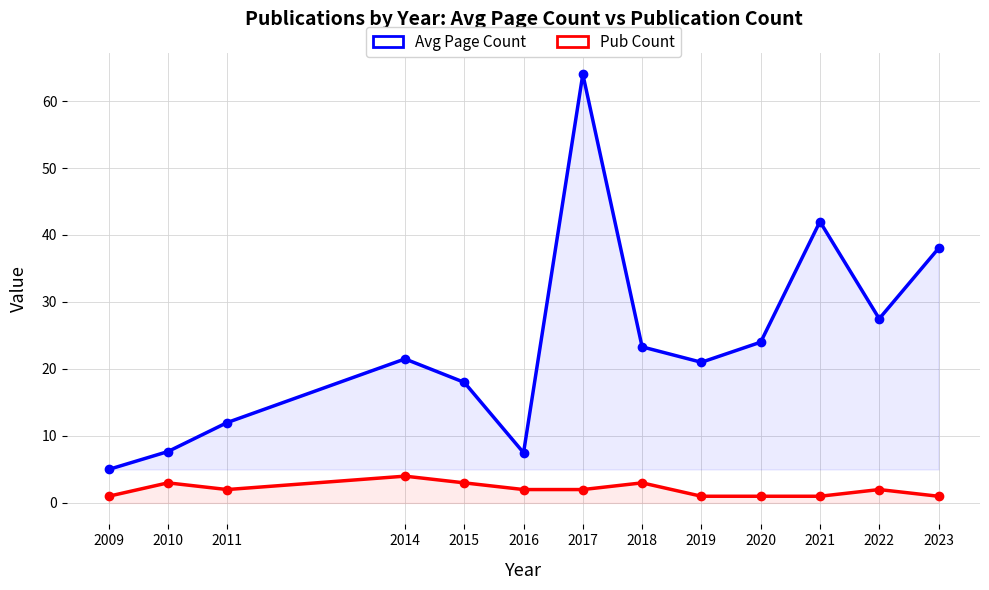

List the labels in order of Avg Page Count value, largest first.

2017, 2021, 2023, 2022, 2020, 2018, 2014, 2019, 2015, 2011, 2010, 2016, 2009